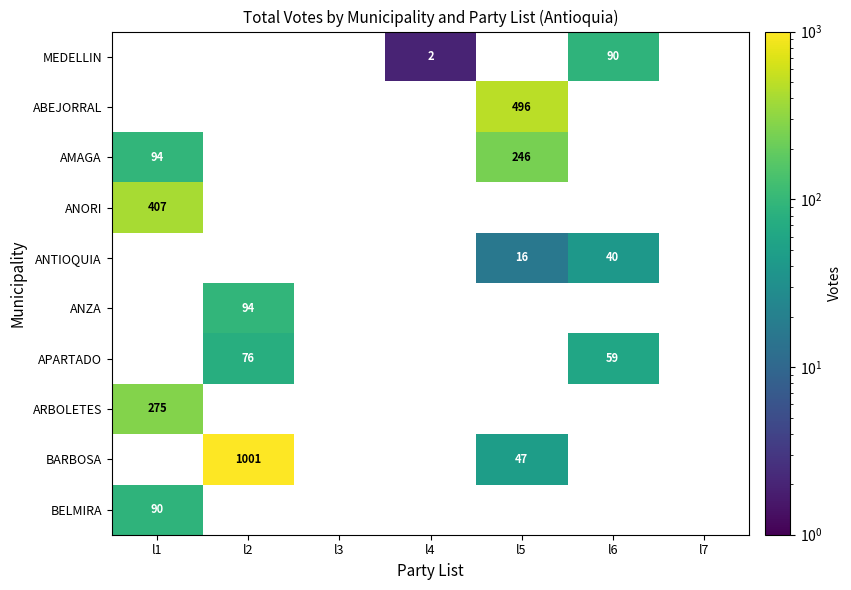

The MEDELLIN series shows 28 at l6. True or false?

False